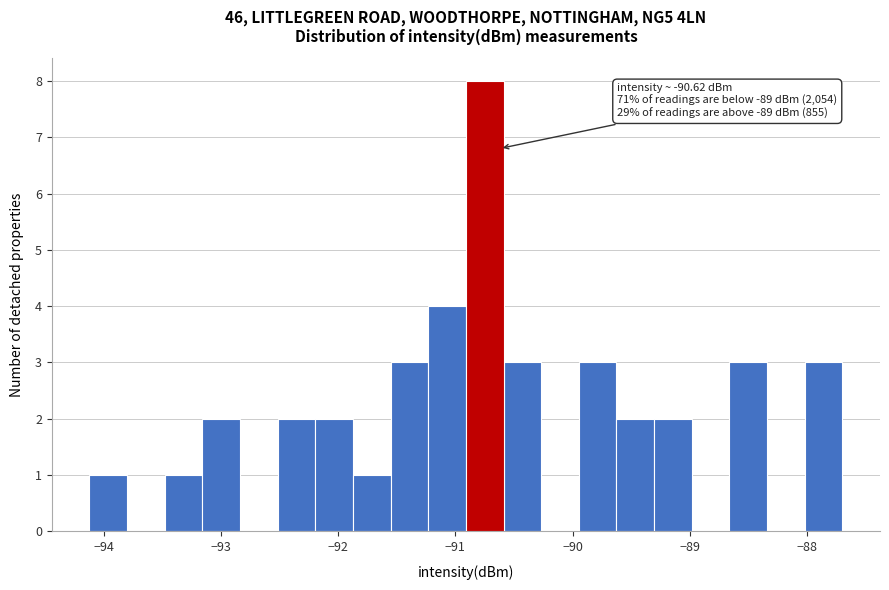

Read against the x-axis, roughly where is the centre of the tallest bar?

-90.7